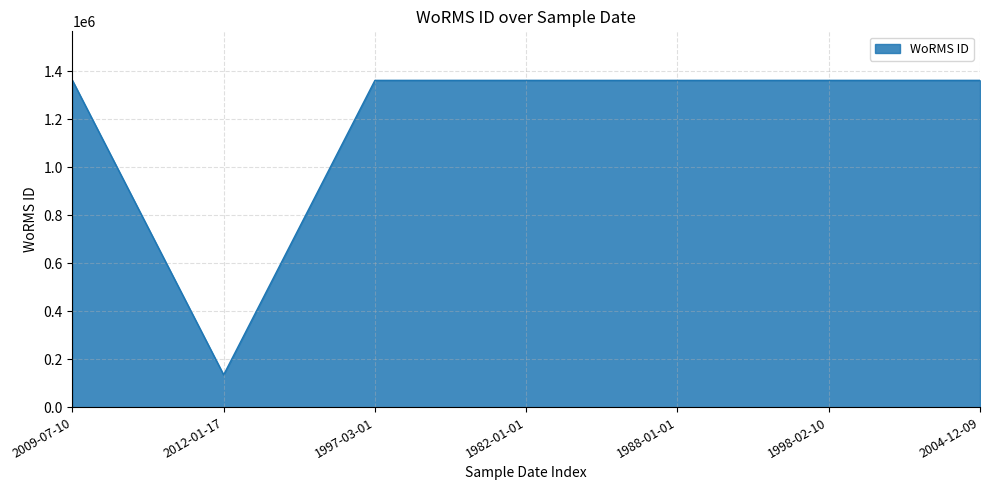

At which label does the data first exceed 1361174?

2009-07-10